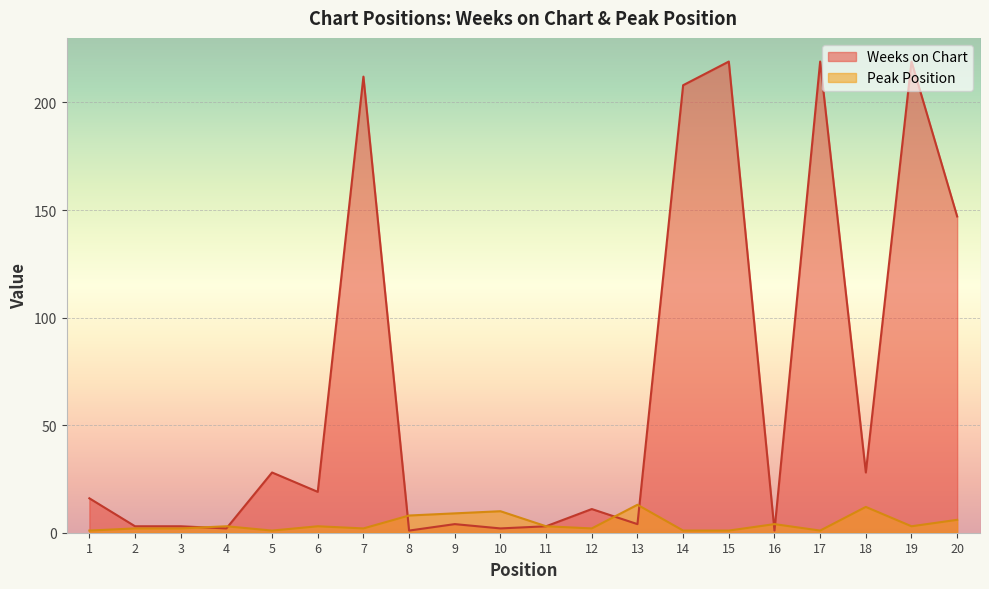

At which label is Peak Position closest to 7?

8